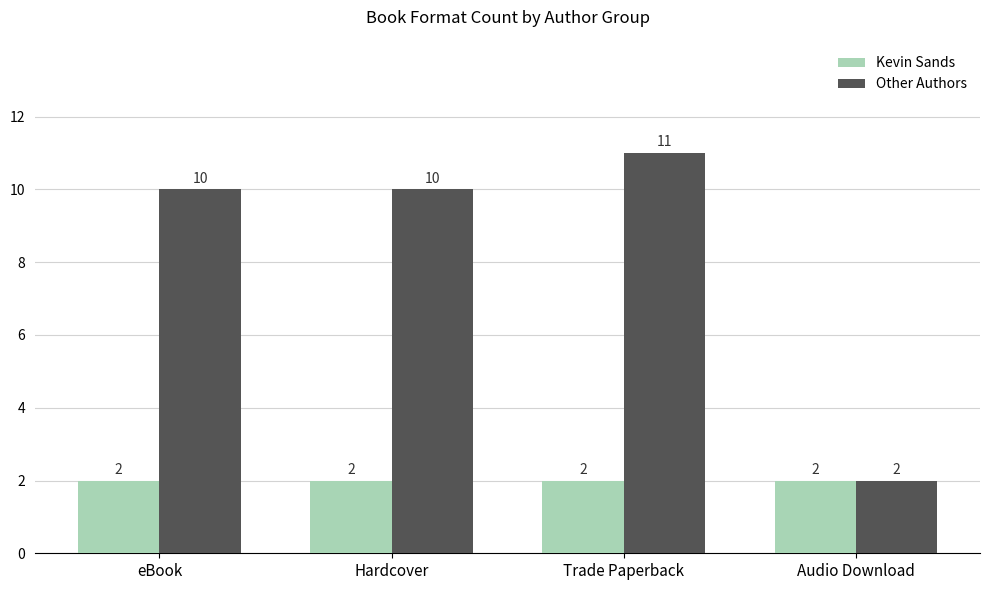

Reading left to right, extract all data points from this chart.

Kevin Sands: 2	2	2	2
Other Authors: 10	10	11	2